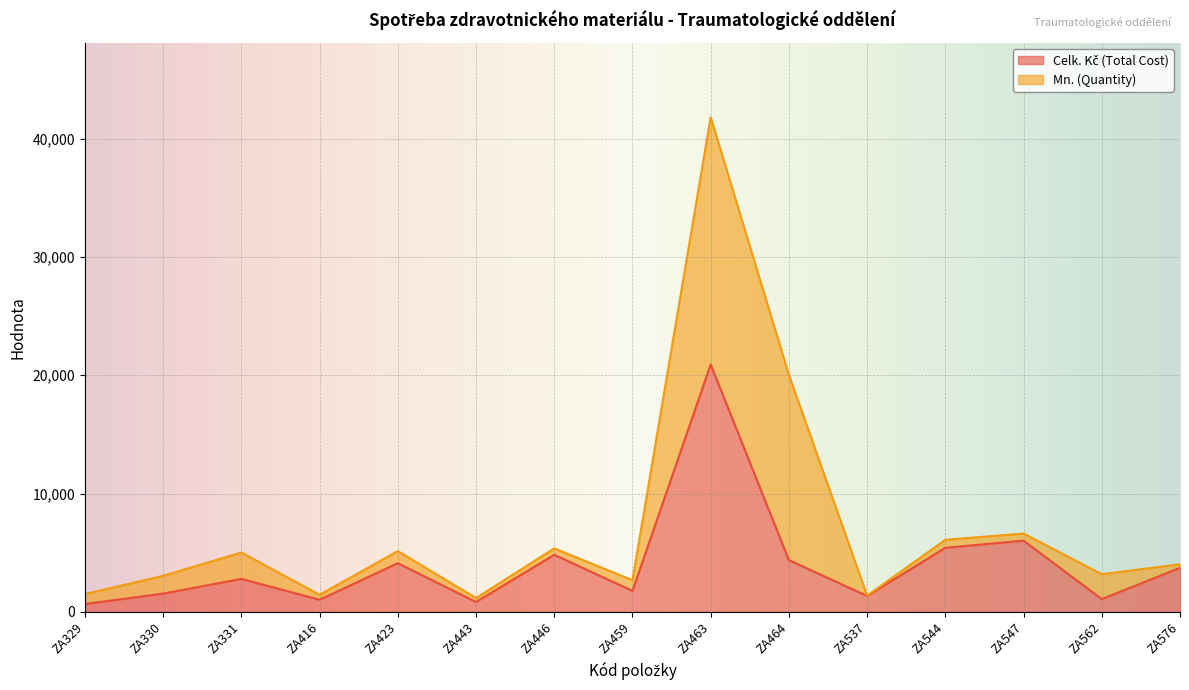

At which category is the sum across all series the highest?

ZA463